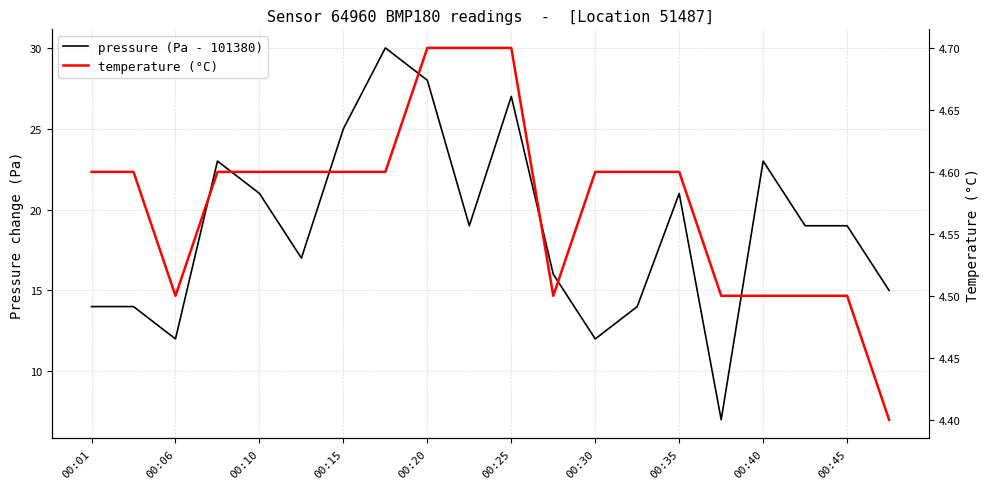

What is the highest value of the temperature (°C) series?

4.7